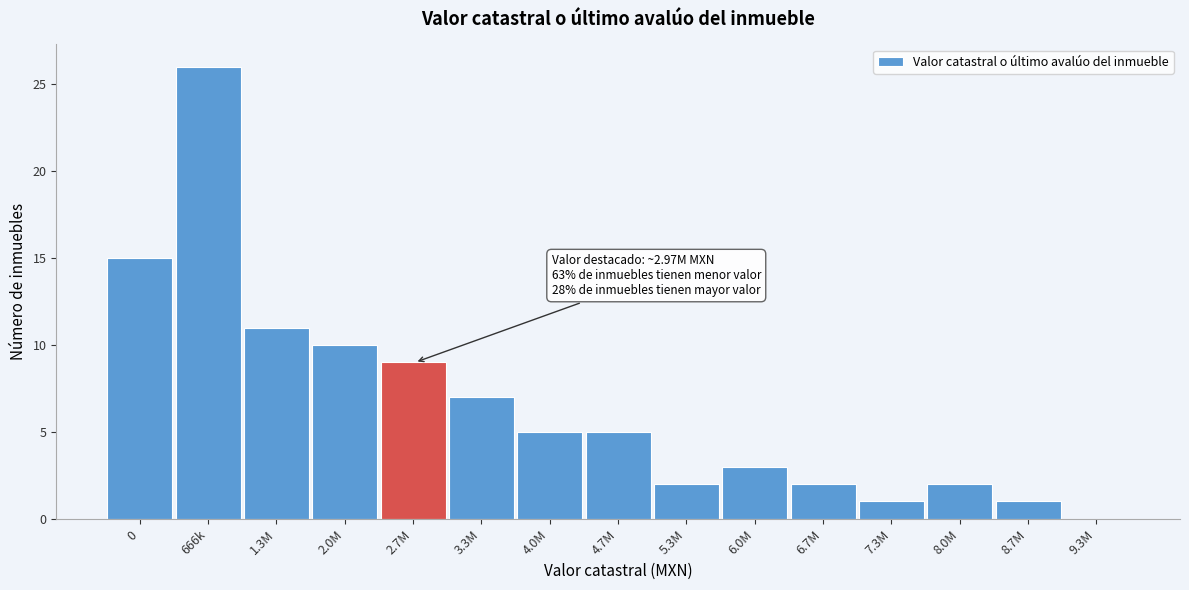

Reading left to right, list all the values displayed in this chart.

0=15	666k=26	1.3M=11	2.0M=10	2.7M=9	3.3M=7	4.0M=5	4.7M=5	5.3M=2	6.0M=3	6.7M=2	7.3M=1	8.0M=2	8.7M=1	9.3M=0